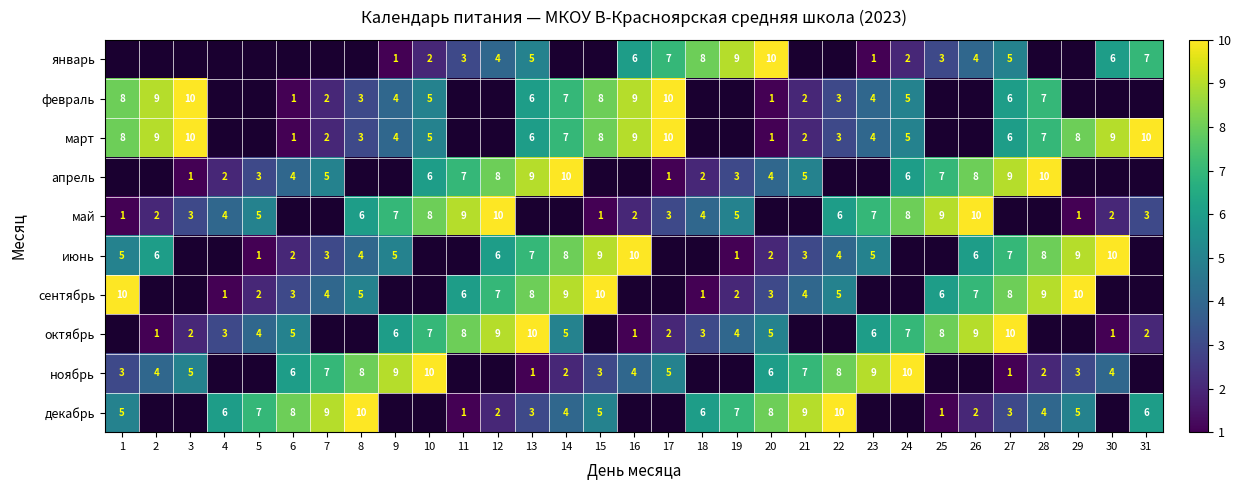

What is the difference between the декабрь values at 18 and 27?

3